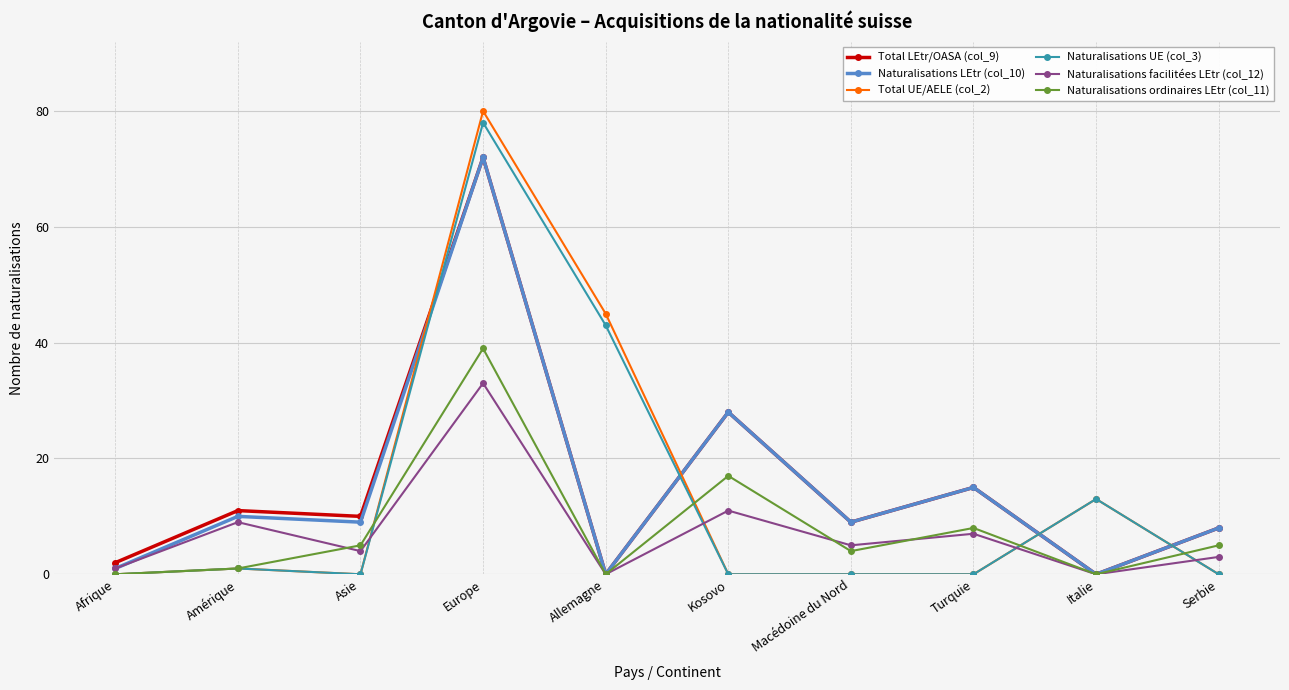

How many interior local peaks does the Naturalisations facilitées LEtr (col_12) series have?

4